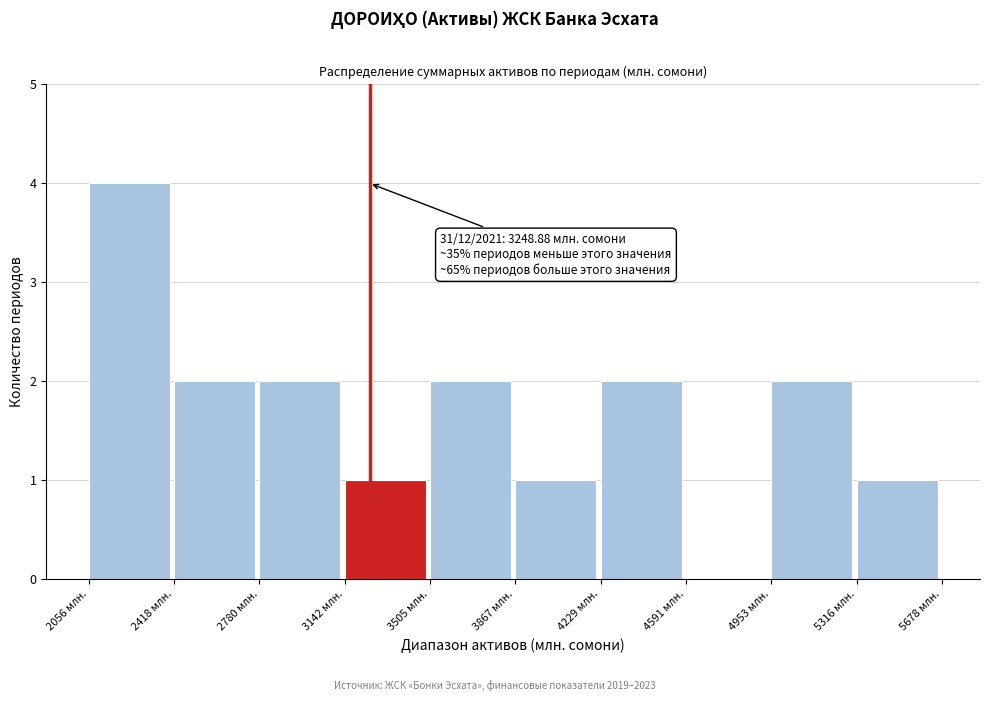

Over which range of the x-axis is the bar tallest?

2050 to 2400